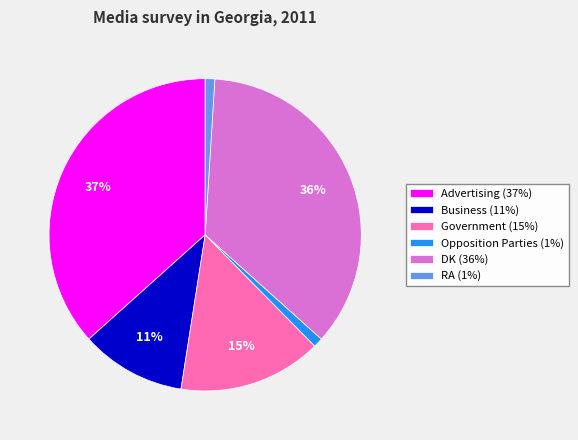

To the nearest percent, what portion does Business (11%) represent?

11%